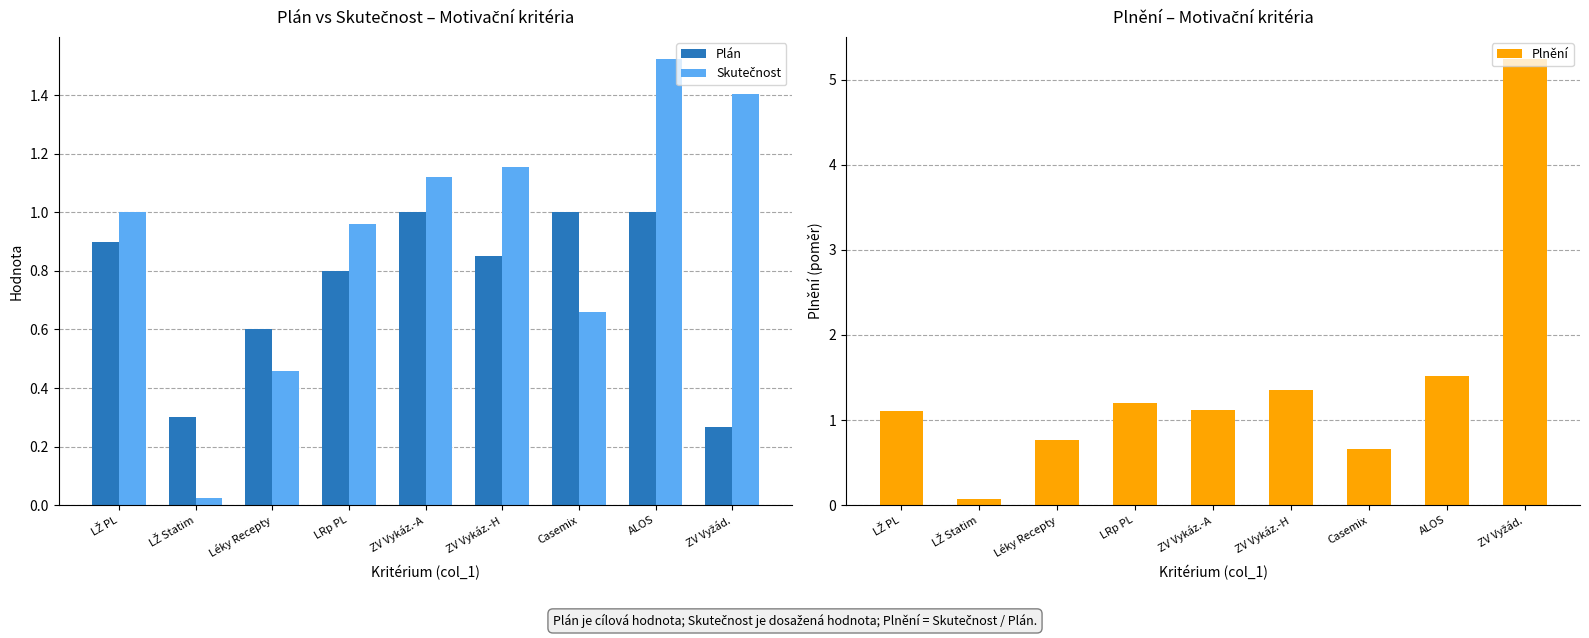

What are all the series names shown in the legend?

Plán, Skutečnost, Plnění